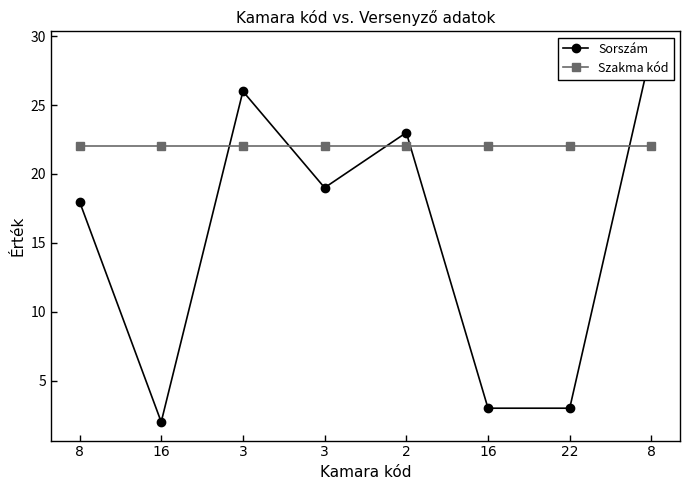

Where do Szakma kód and Sorszám first cross each other?

16 and 3